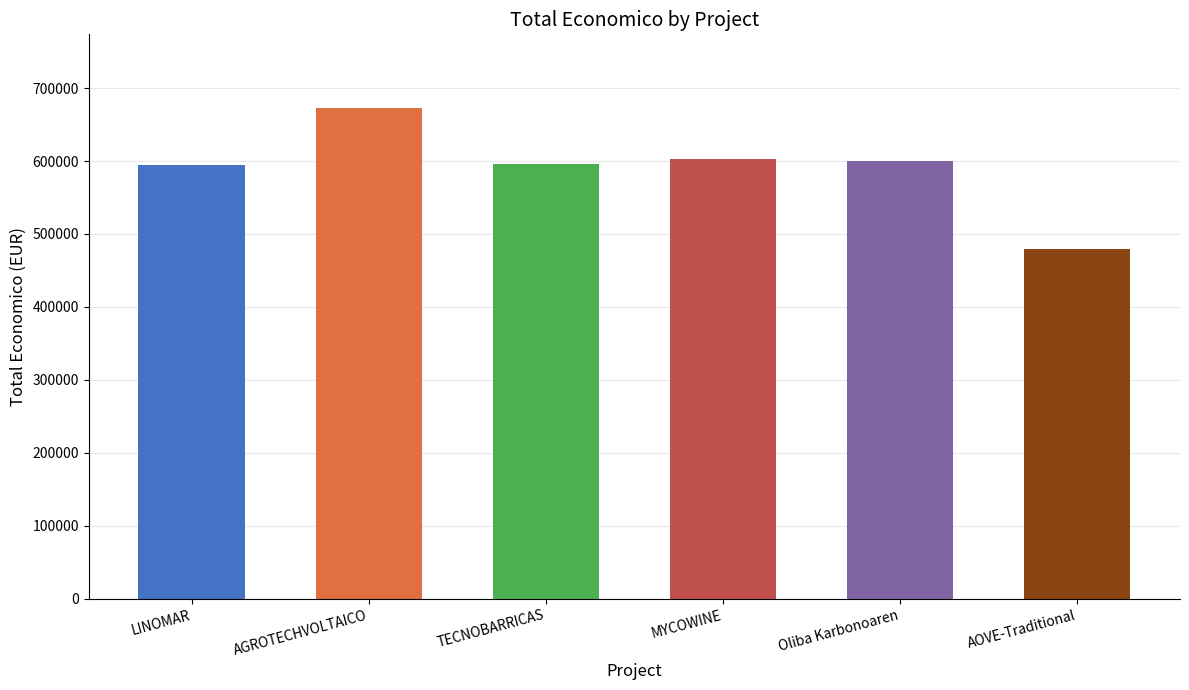

What value does the data have at MYCOWINE?

602295.4